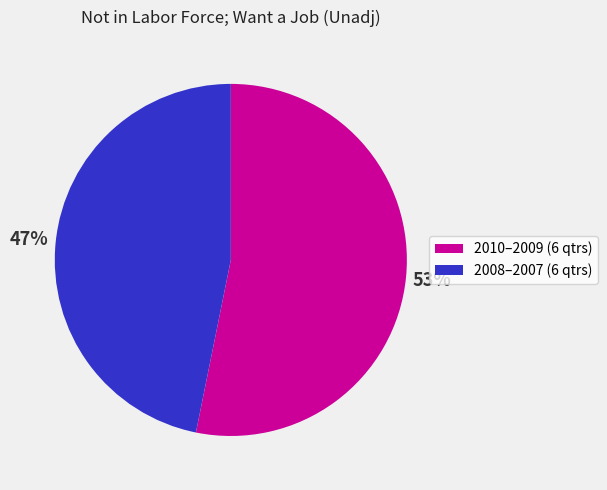

Do 2010–2009 (6 qtrs) and 2008–2007 (6 qtrs) together represent more than half of the pie?

Yes